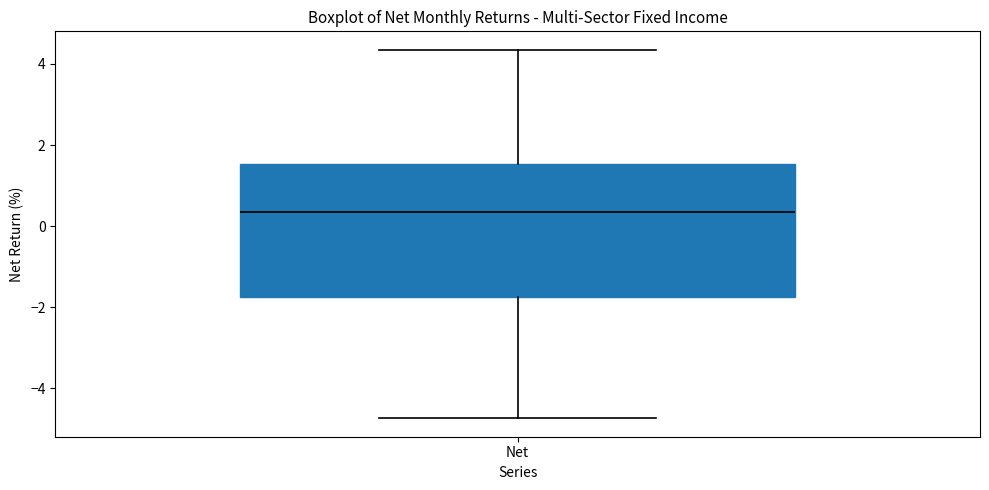

Transcribe this box plot: give where the median line is, the range the box spans, and where the two whiskers end, as read against the y-axis. The values are not printed on the chart, so give them approximately, as read against the axis.

median 0.4, box -1.8 to 1.6, whiskers -4.8 to 4.4